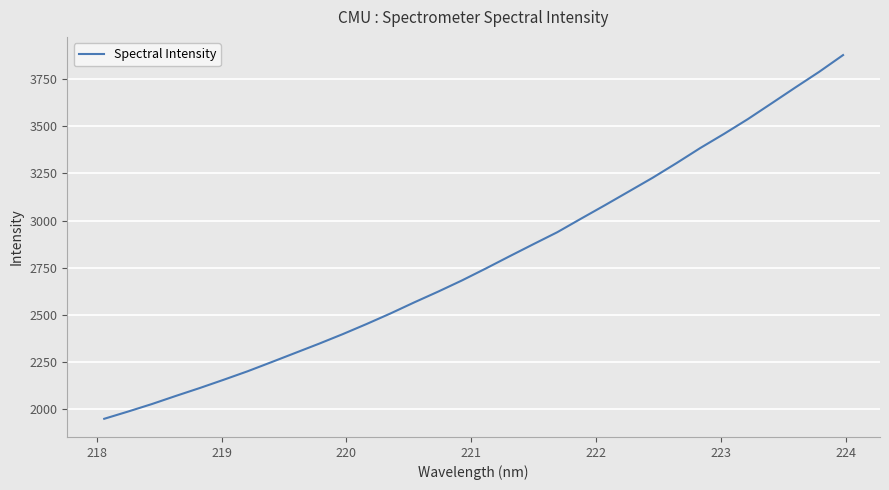

What is the maximum value shown in the chart?

3877.4